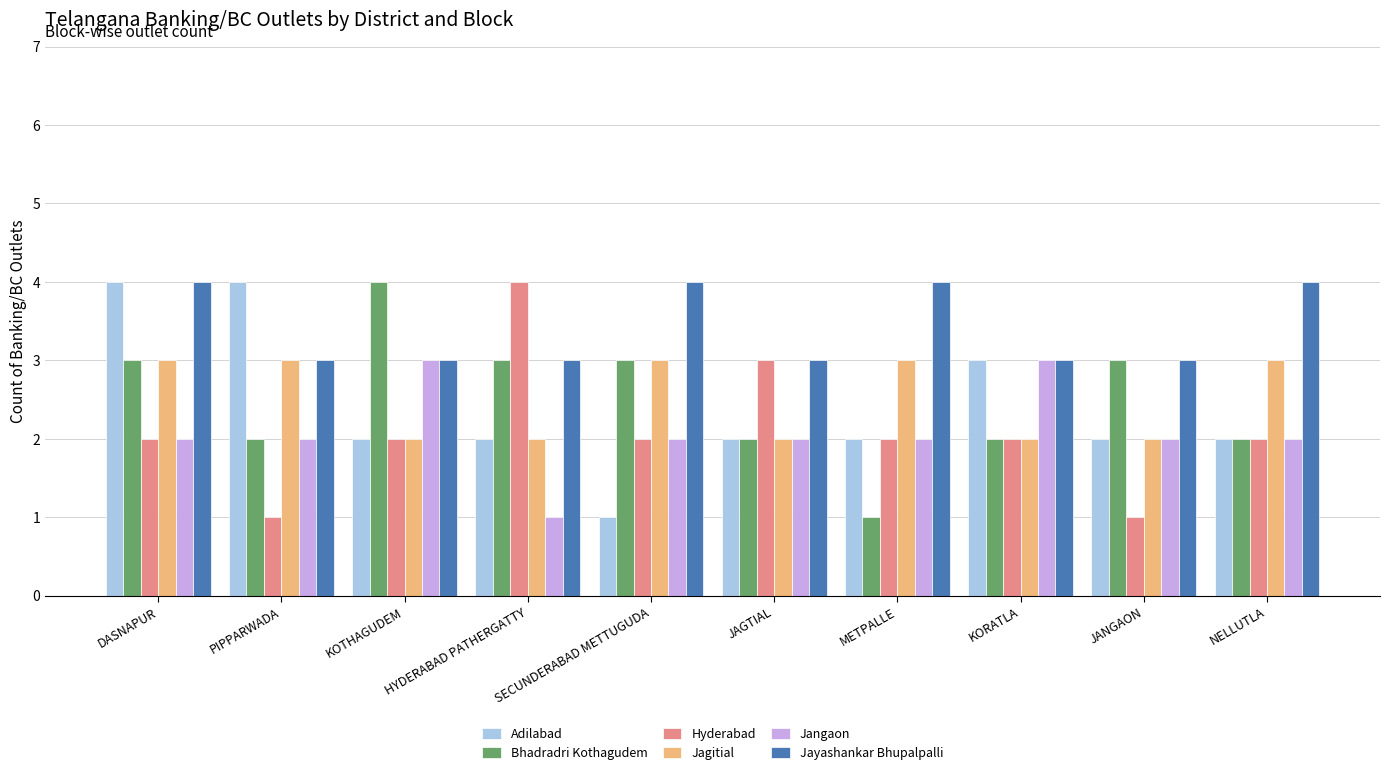

What is the difference between the maximum and minimum values in the Bhadradri Kothagudem series?

3